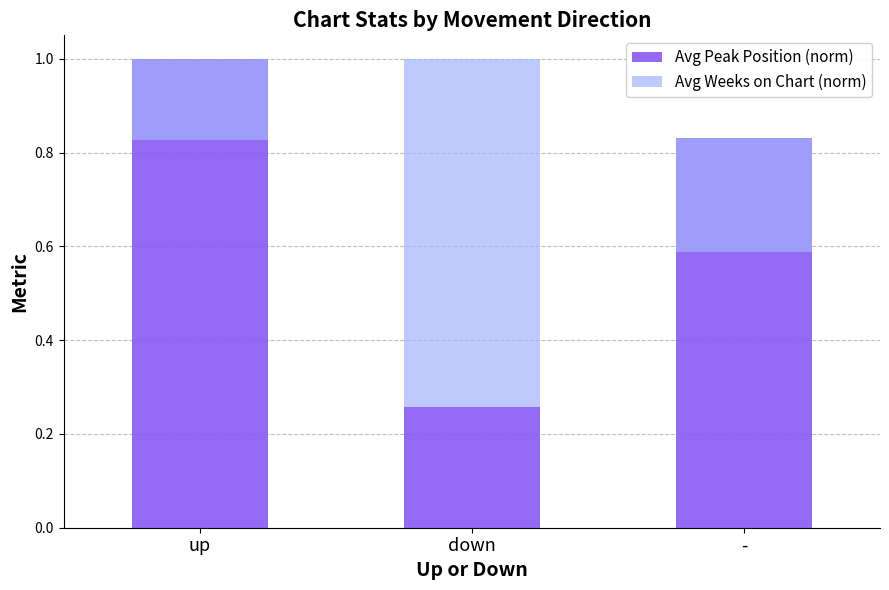

What is the label of the 2nd bar from the left?

down